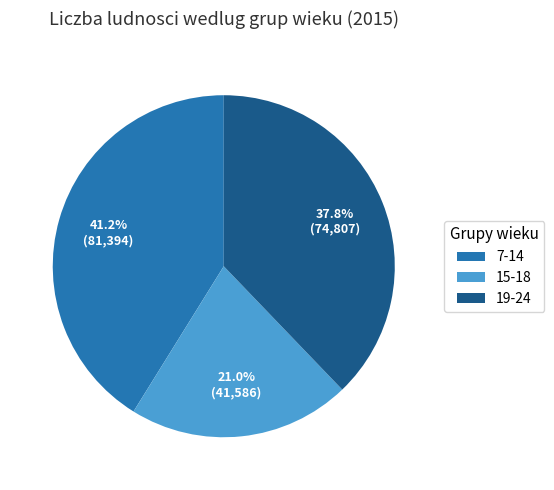

How many segments does this pie chart have?

3